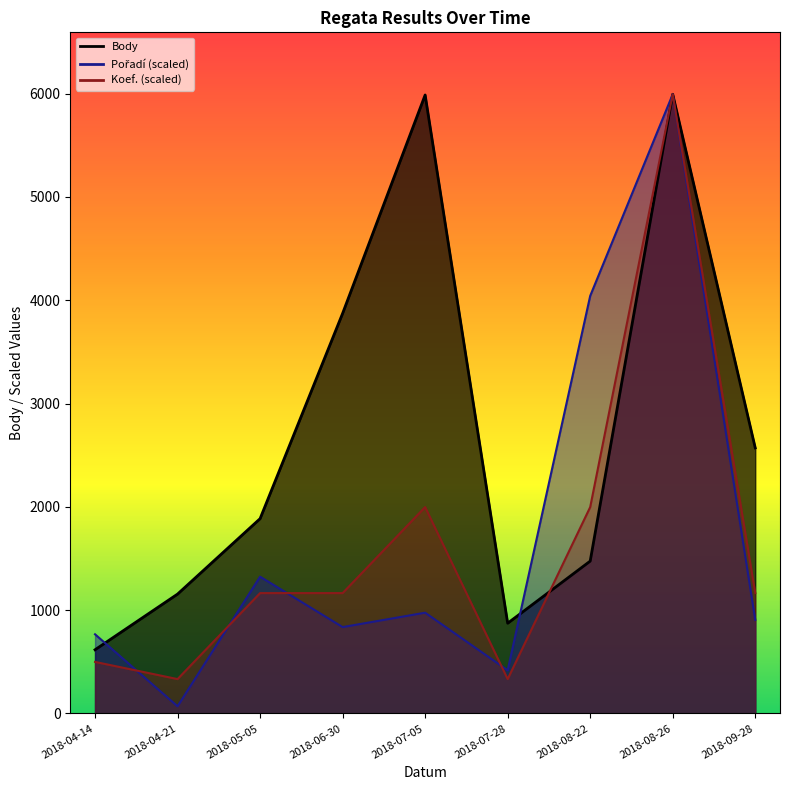

At which category does Pořadí reach its first local peak?

2018-05-05